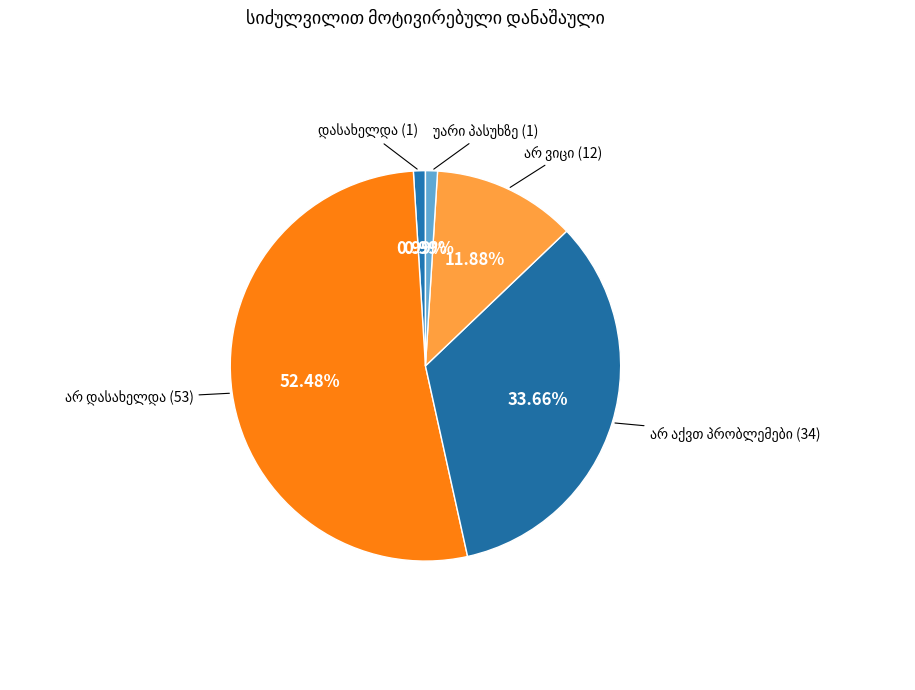

What percentage is the უარი პასუხზე slice, to the nearest percent?

1%